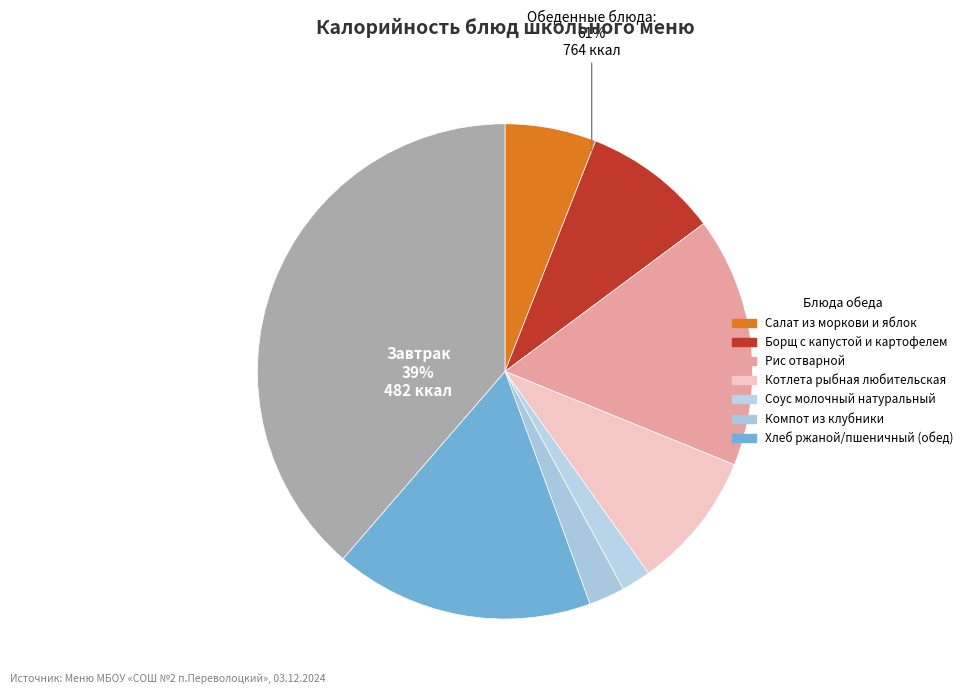

To the nearest percent, what is the difference between the Хлеб ржаной/пшеничный (обед) and Котлета рыбная любительская slice percentages?

8%